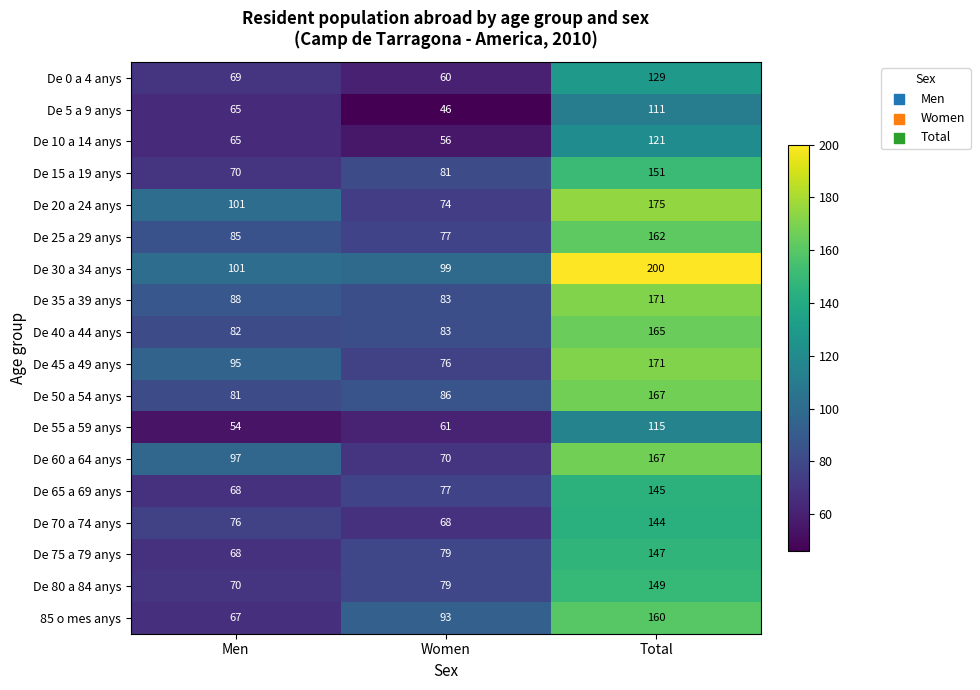

Is it true that De 60 a 64 anys equals 70 at Women?

True